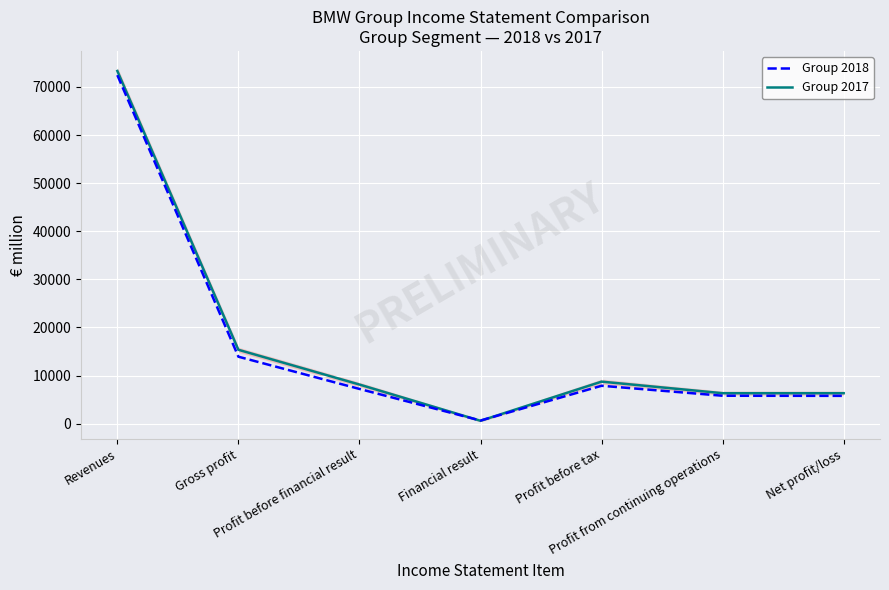

Where do Group 2018 and Group 2017 first cross each other?

Profit before financial result and Financial result